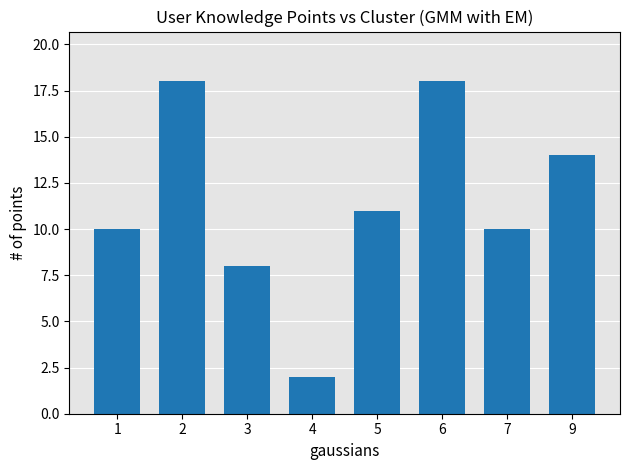

Approximately how many times larger is the value at 6 compared to 9?

1.3